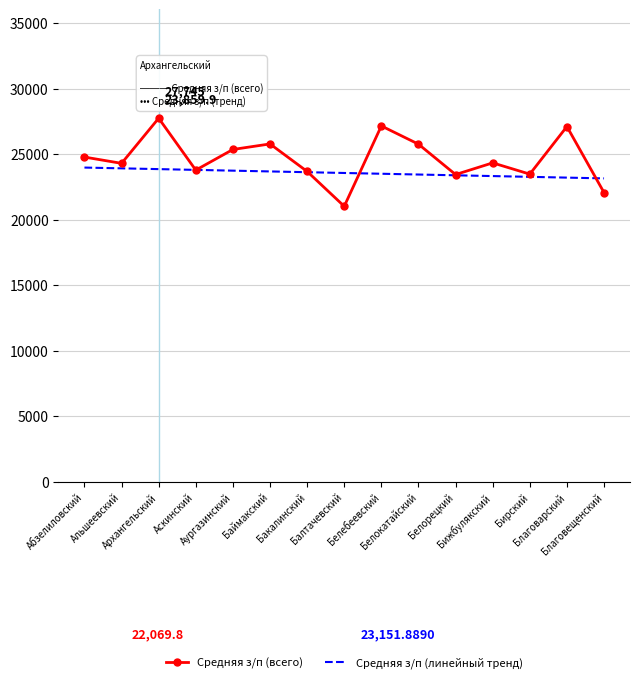

Where is the data nearest to the value 24383?

Бижбулякский